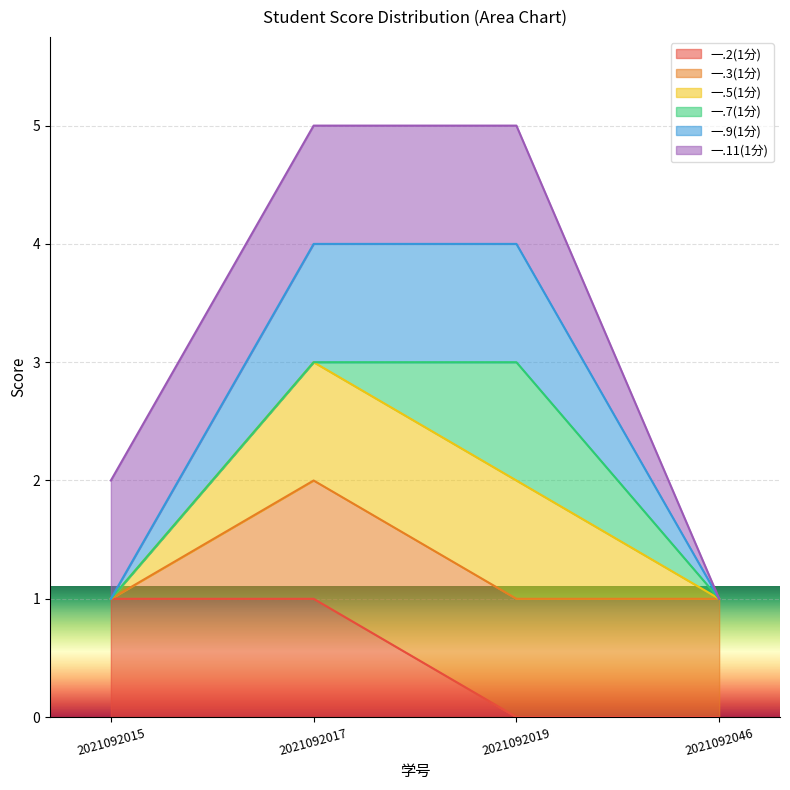

Does the chart display data point markers on the line(s)?

No